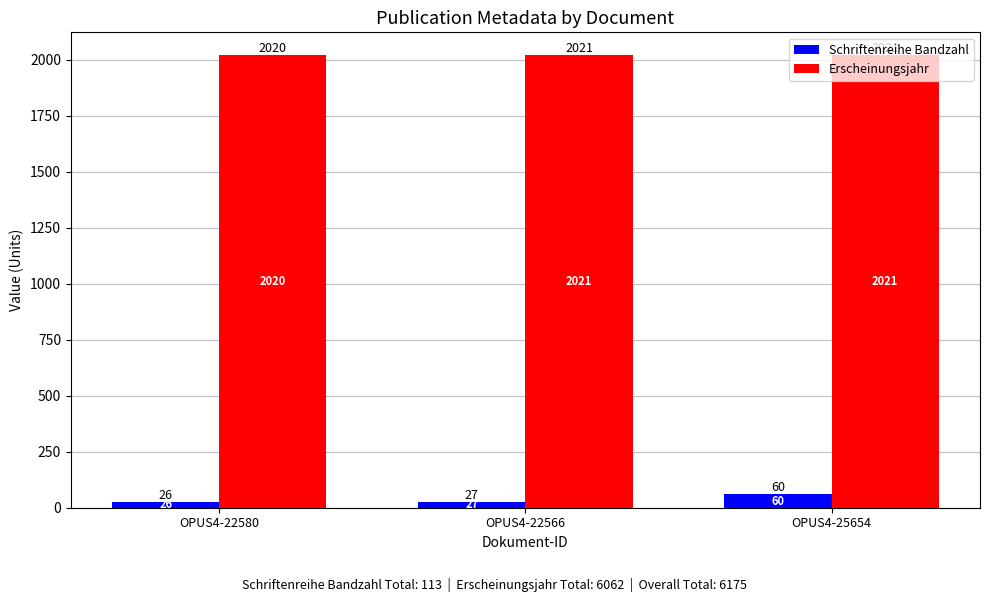

What is the label of the 3rd bar from the left?

OPUS4-25654